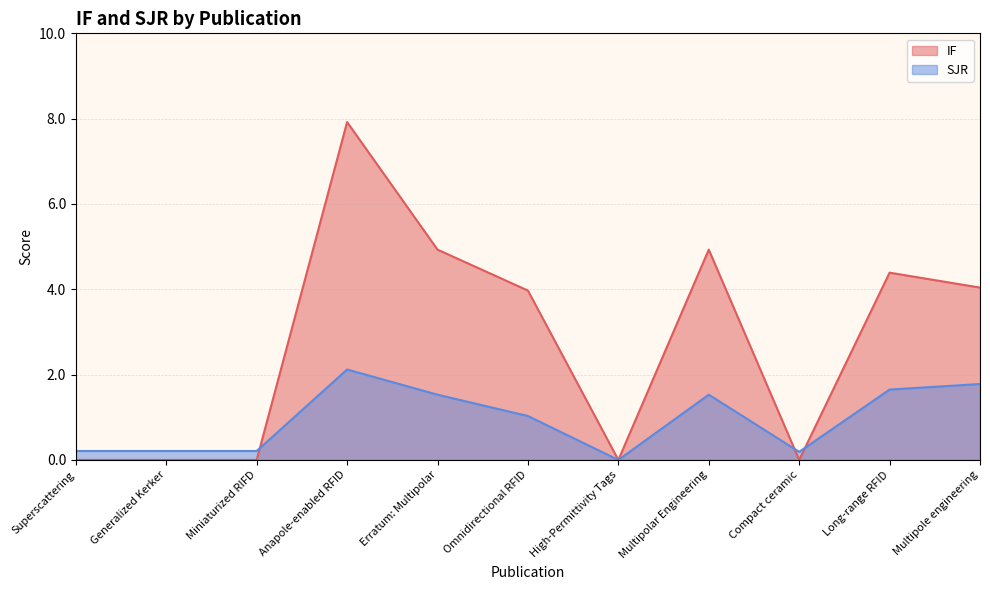

Reading left to right, what are all the values shown in this chart?

IF: 0.0	0.0	0.0	7.9	4.9	4.0	0.0	4.9	0.0	4.4	4.0
SJR: 0.2	0.2	0.2	2.1	1.5	1.0	0.0	1.5	0.2	1.6	1.8